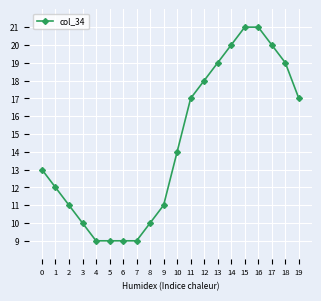

The chart shows a value of 6 at 0. True or false?

False